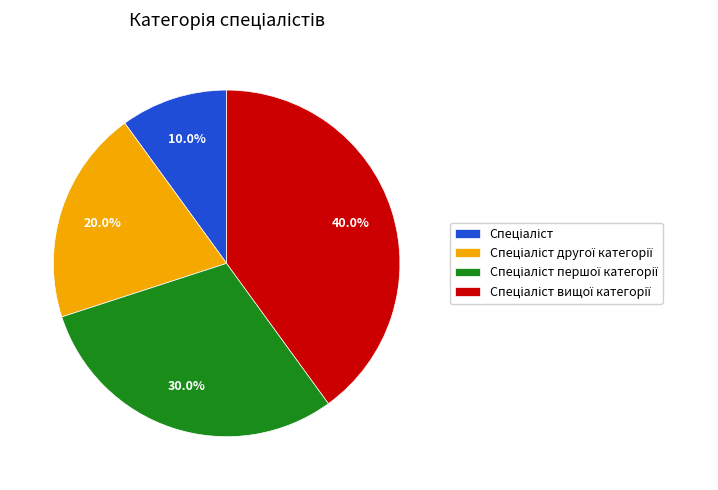

Does any single category account for the majority?

No